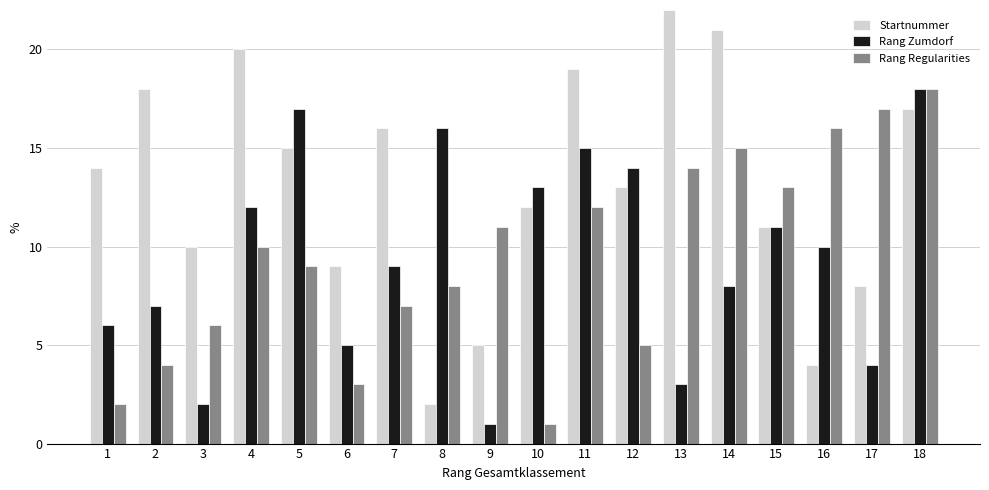

Reading left to right, transcribe all the data shown in this chart.

Startnummer: 1=14	2=18	3=10	4=20	5=15	6=9	7=16	8=2	9=5	10=12	11=19	12=13	13=22	14=21	15=11	16=4	17=8	18=17
Rang Zumdorf: 1=6	2=7	3=2	4=12	5=17	6=5	7=9	8=16	9=1	10=13	11=15	12=14	13=3	14=8	15=11	16=10	17=4	18=18
Rang Regularities: 1=2	2=4	3=6	4=10	5=9	6=3	7=7	8=8	9=11	10=1	11=12	12=5	13=14	14=15	15=13	16=16	17=17	18=18